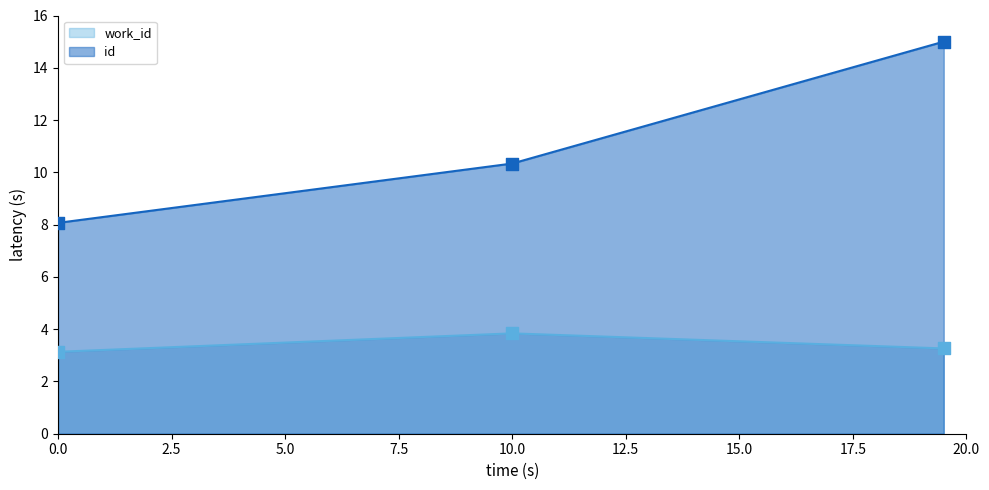

What are all the series names shown in the legend?

work_id, id